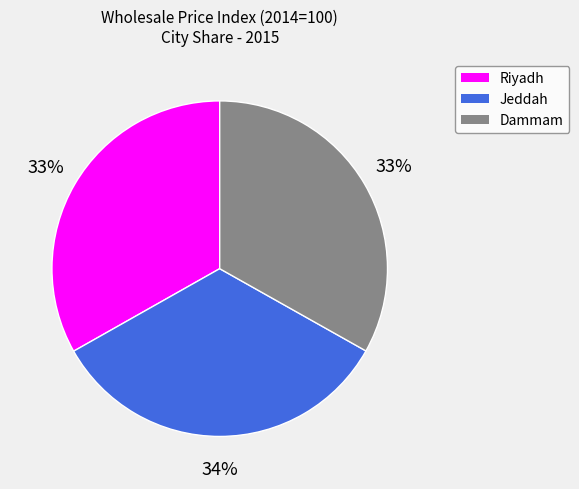

Is there any slice that represents more than half of the pie?

No